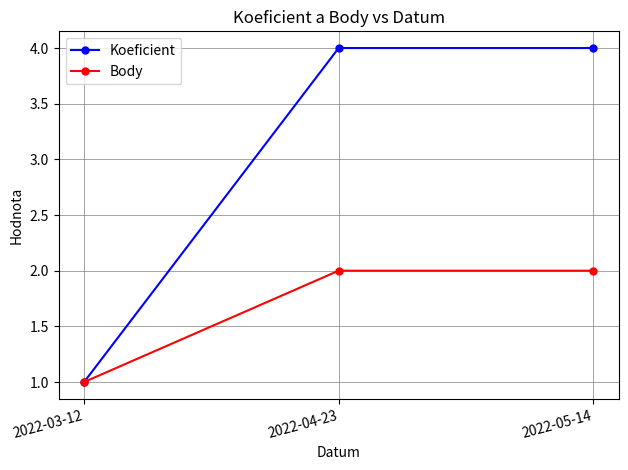

Reading left to right, list all the values displayed in this chart.

Koeficient: 2022-03-12=1	2022-04-23=4	2022-05-14=4
Body: 2022-03-12=1	2022-04-23=2	2022-05-14=2